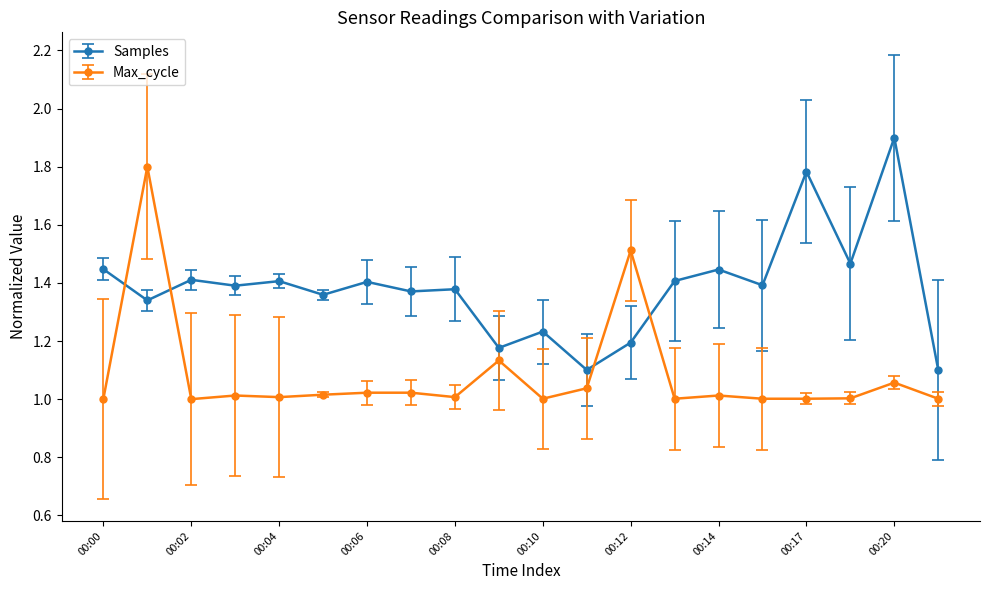

True or false: Max_cycle has more than 2 interior local peaks.

True